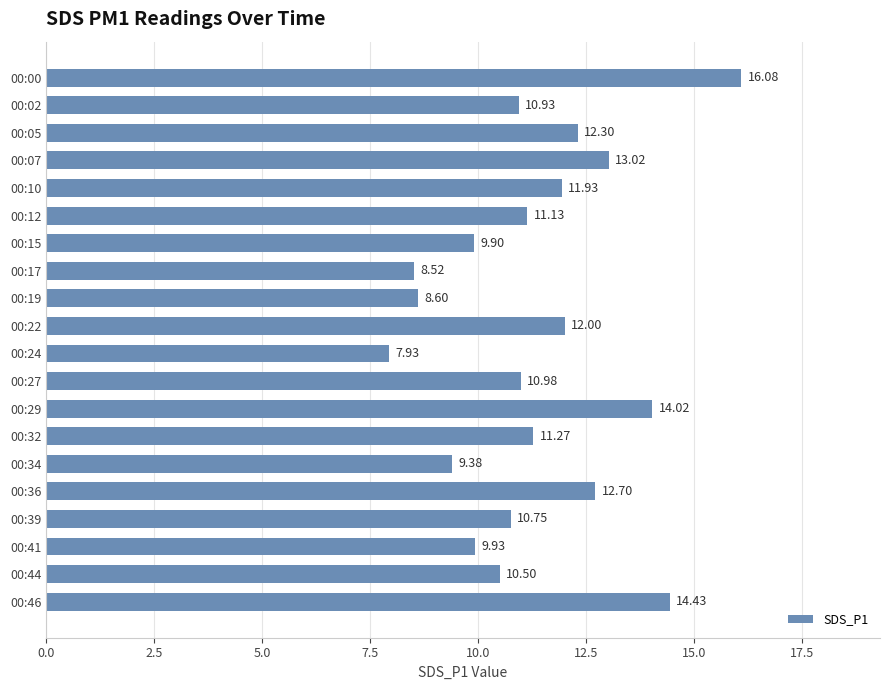

What is the greatest value displayed?

16.1